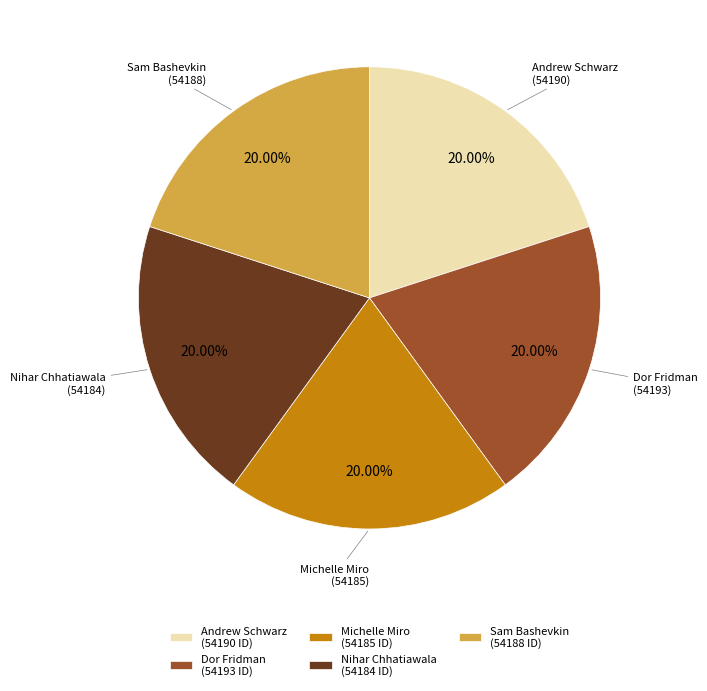

Approximately how many times larger is the value at Michelle Miro (54185 ID) compared to Sam Bashevkin (54188 ID)?

1.0